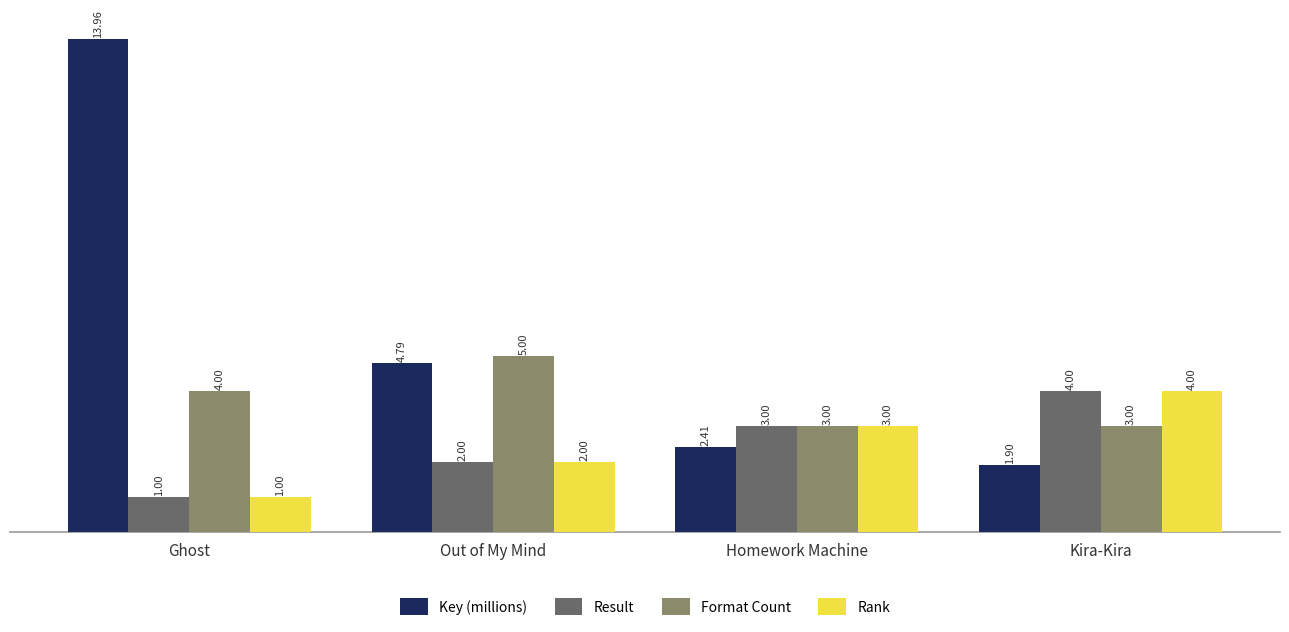

What is the label of the 2nd bar from the left?

Out of My Mind